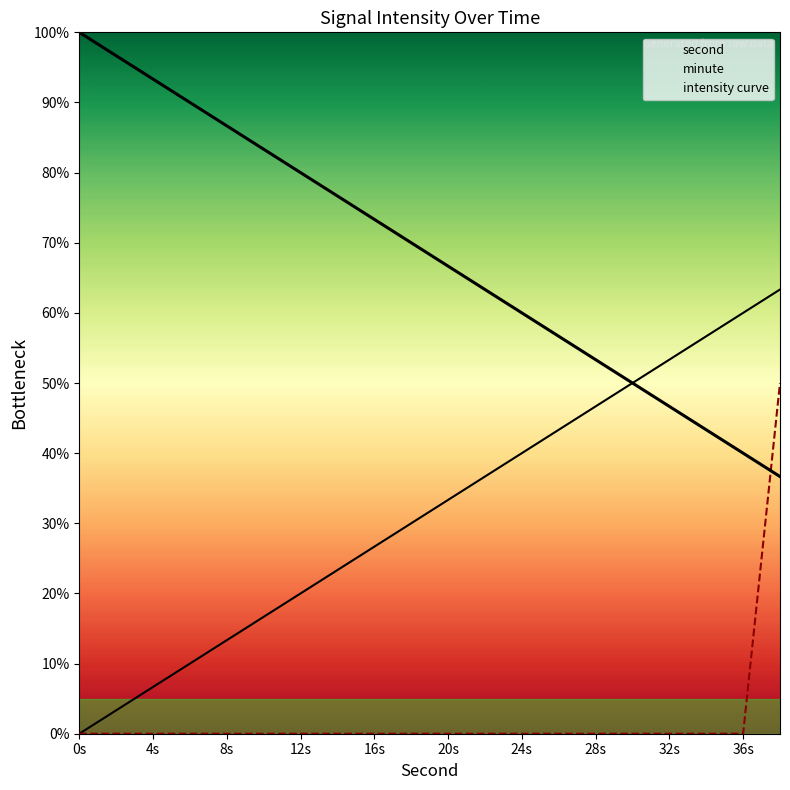

How many data points in second are less than 33?

10